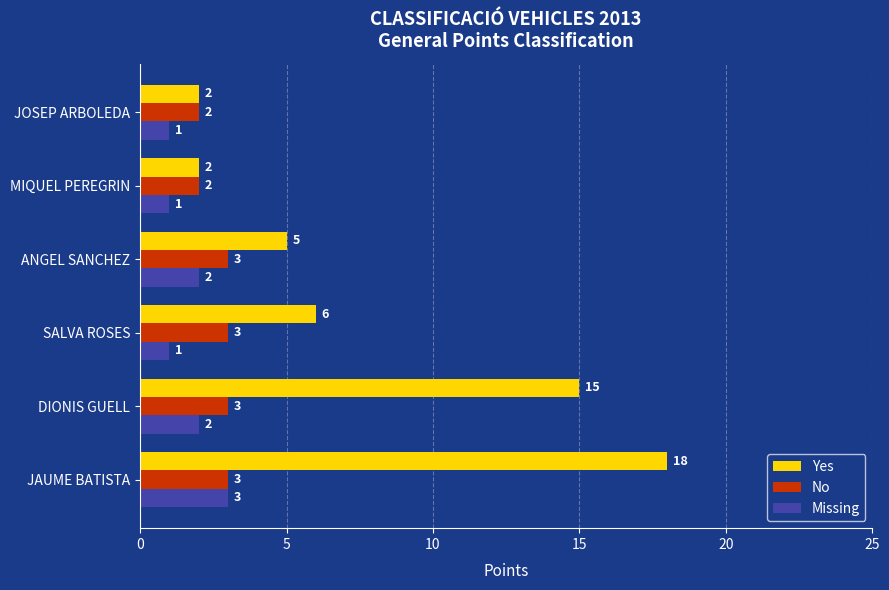

How many Yes values are between 2 and 15?

5